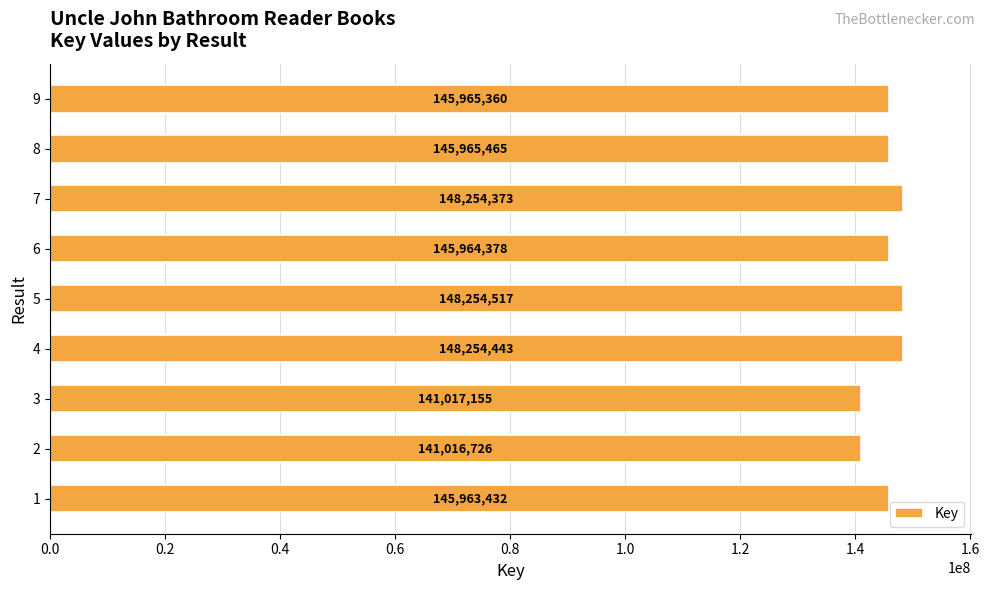

What is the sum of the values at 9 and 7?

294219733